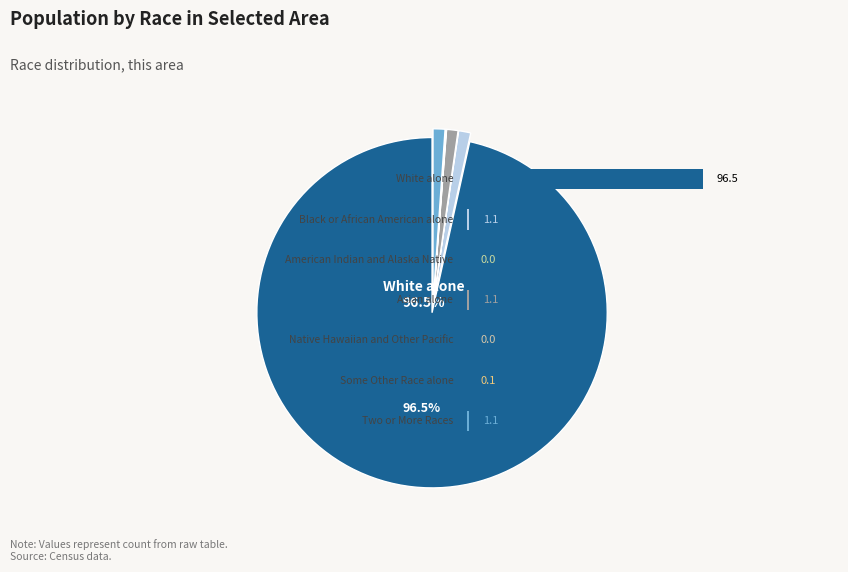

Which has a higher value, Some Other Race alone or Black or African American alone?

Black or African American alone